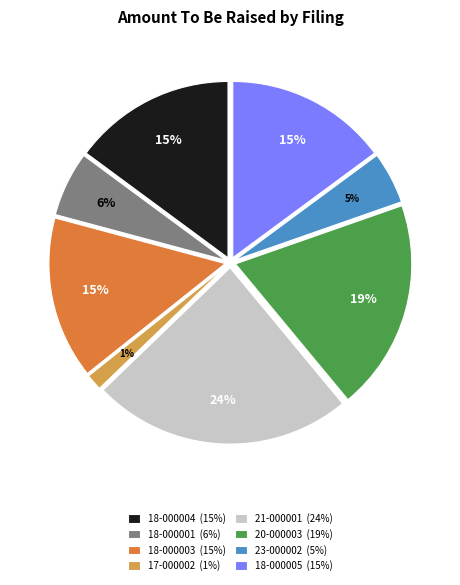

True or false: 18-000005 (15%) accounts for 15% of the total.

True